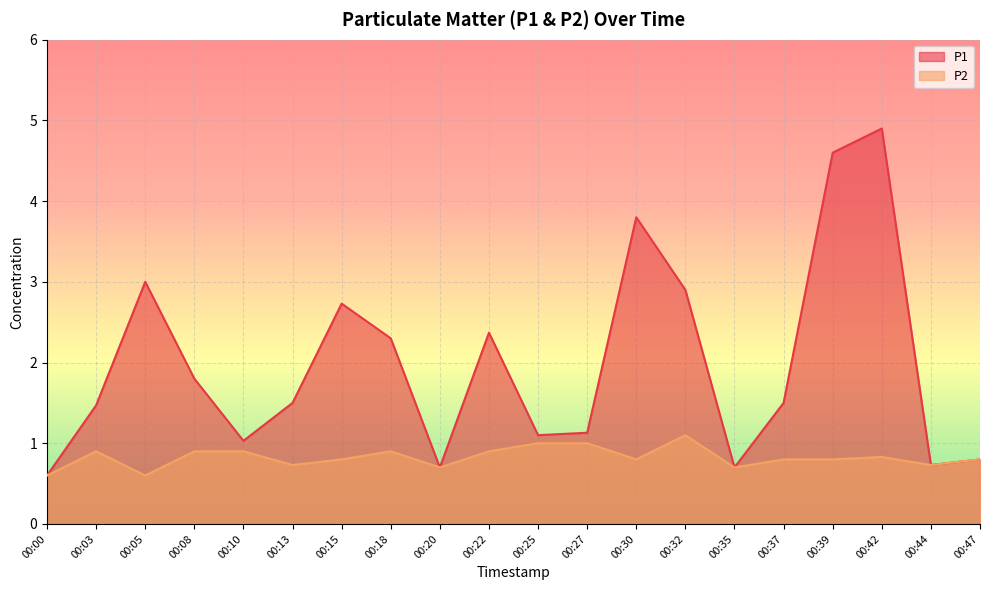

True or false: P2 and P1 intersect in this chart.

False